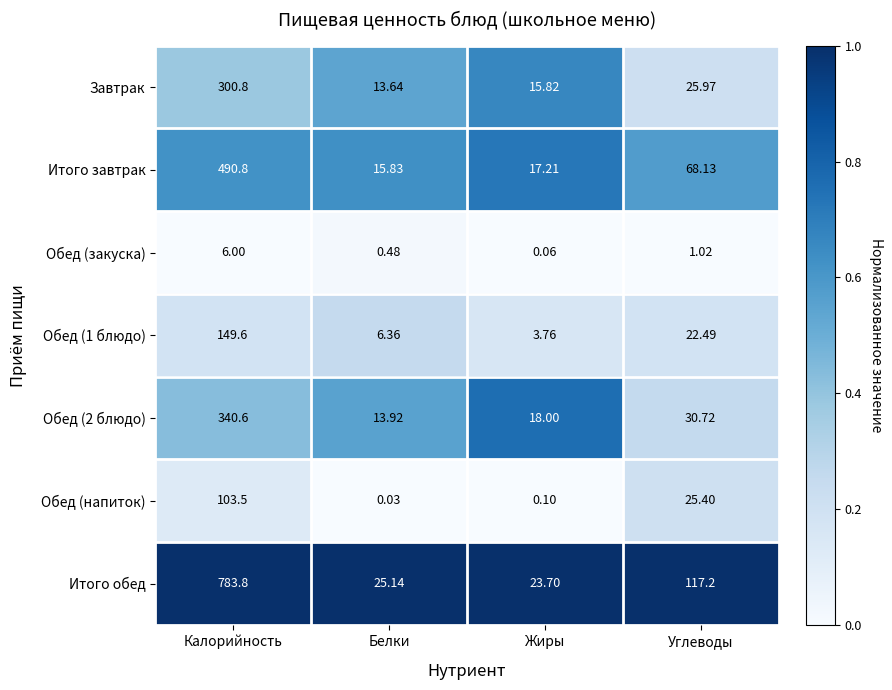

Where is Обед (закуска) nearest to the value 3?

Углеводы